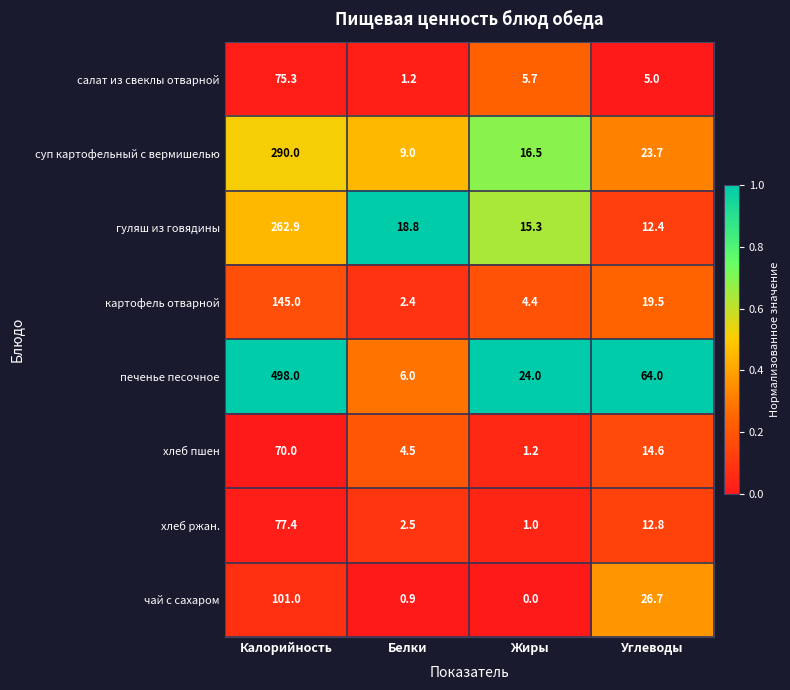

What is the spread (max minus min) of values at Калорийность?

428.0